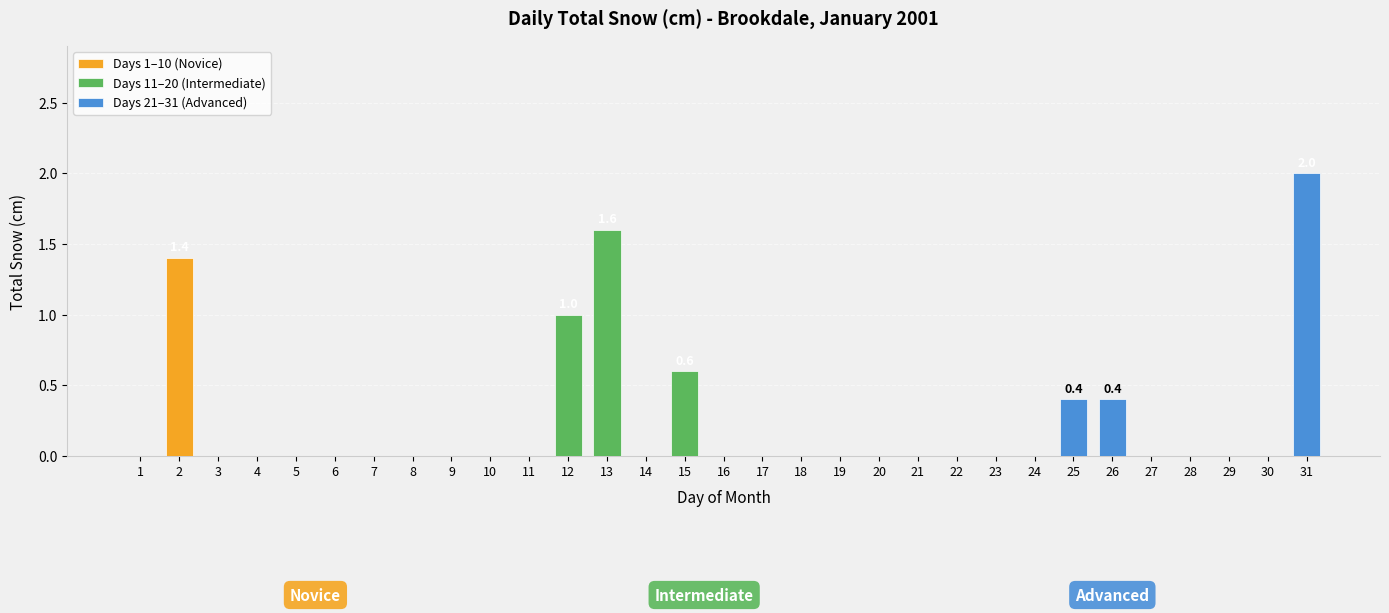

Reading left to right, transcribe all the data shown in this chart.

1=0.0	2=1.4	3=0.0	4=0.0	5=0.0	6=0.0	7=0.0	8=0.0	9=0.0	10=0.0	11=0.0	12=1.0	13=1.6	14=0.0	15=0.6	16=0.0	17=0.0	18=0.0	19=0.0	20=0.0	21=0.0	22=0.0	23=0.0	24=0.0	25=0.4	26=0.4	27=0.0	28=0.0	29=0.0	30=0.0	31=2.0